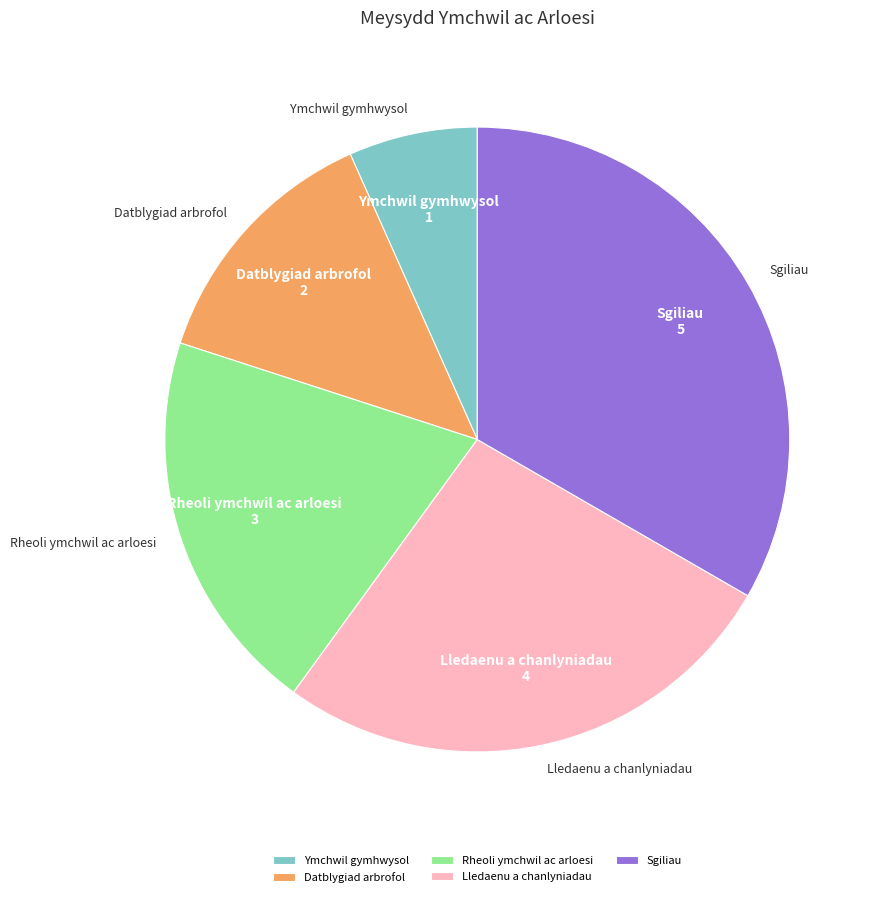

Combined, do Rheoli ymchwil ac arloesi and Lledaenu a chanlyniadau account for over 50%?

No